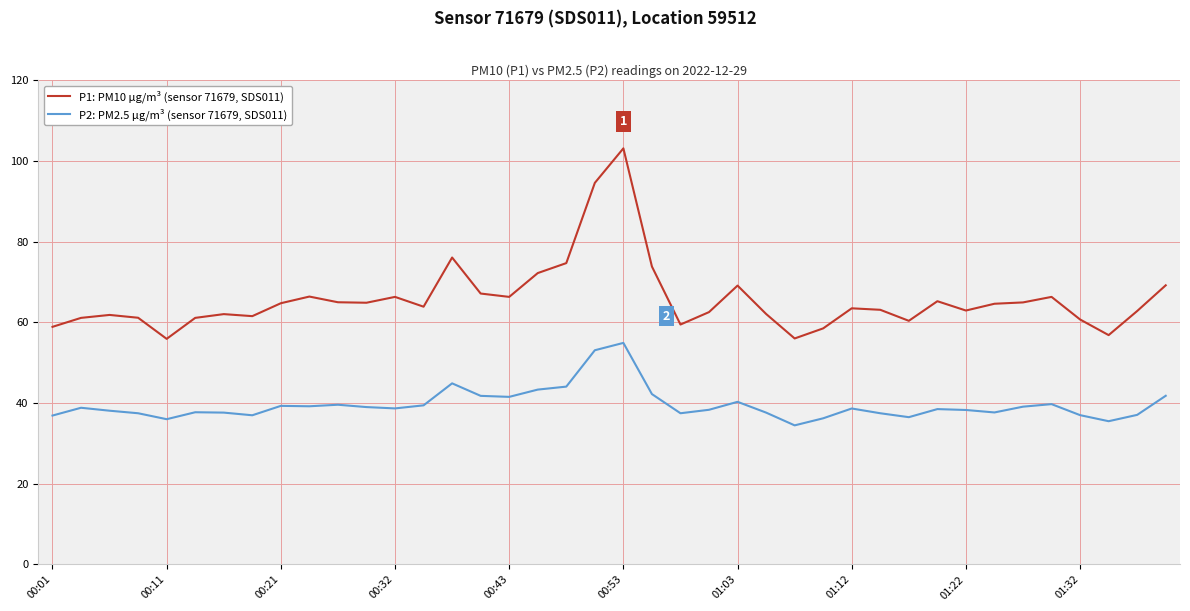

Which series has the largest total across all categories?

P1: PM10 µg/m³ (sensor 71679, SDS011)